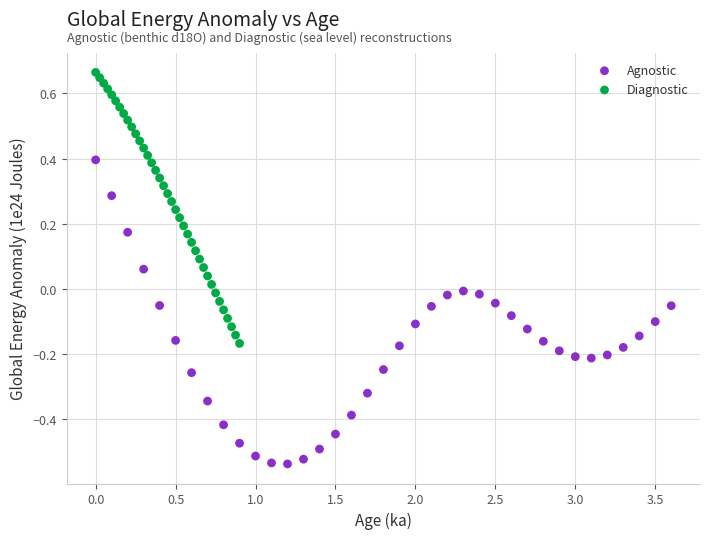

Which series reaches the maximum Y coordinate?

Diagnostic